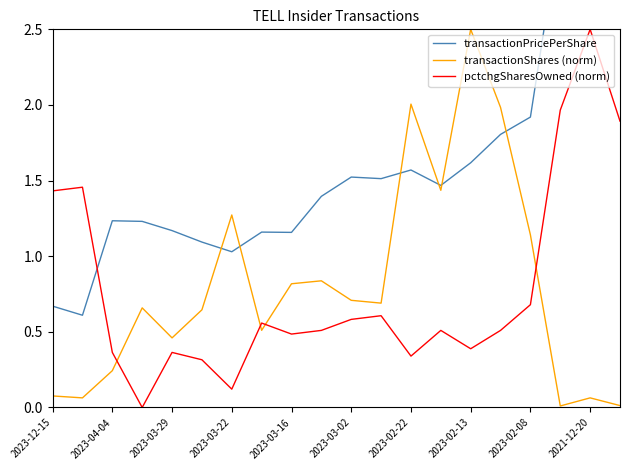

How many series are shown in this chart?

3